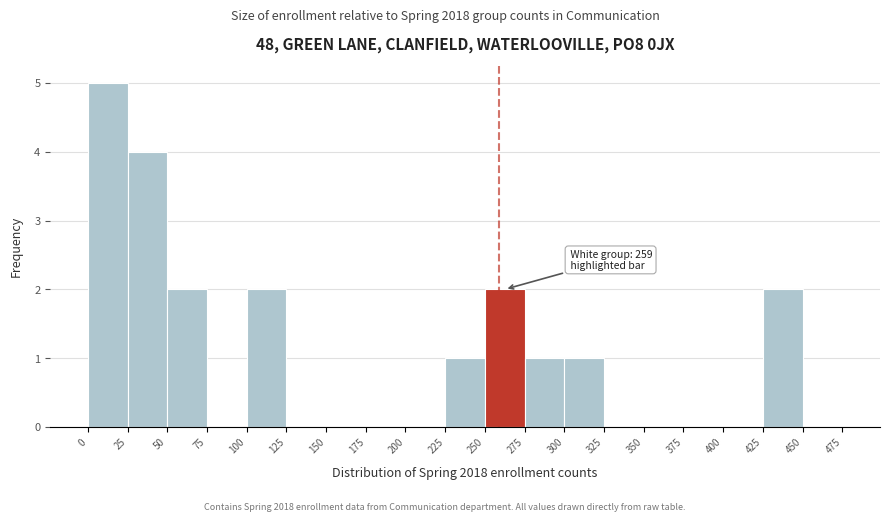

Over which range of the x-axis is the bar tallest?

0 to 25